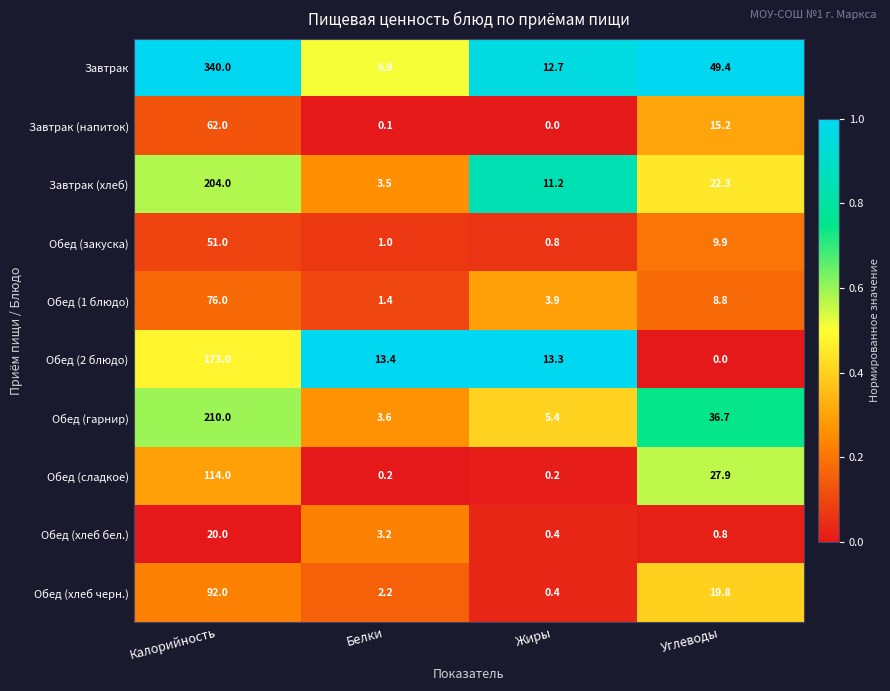

How many categories are shown in the chart?

4